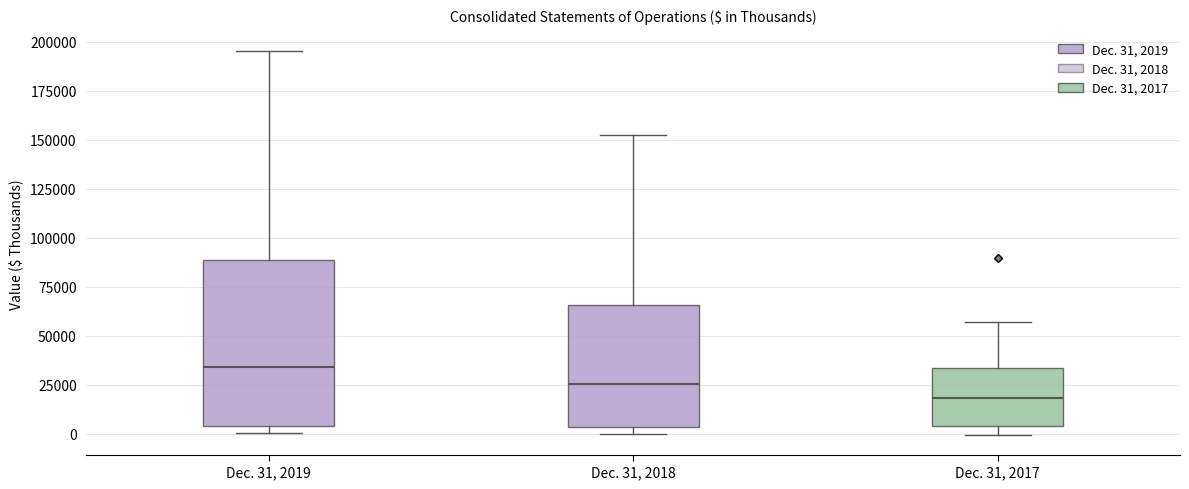

Which box's median line is the highest?

Dec. 31, 2019